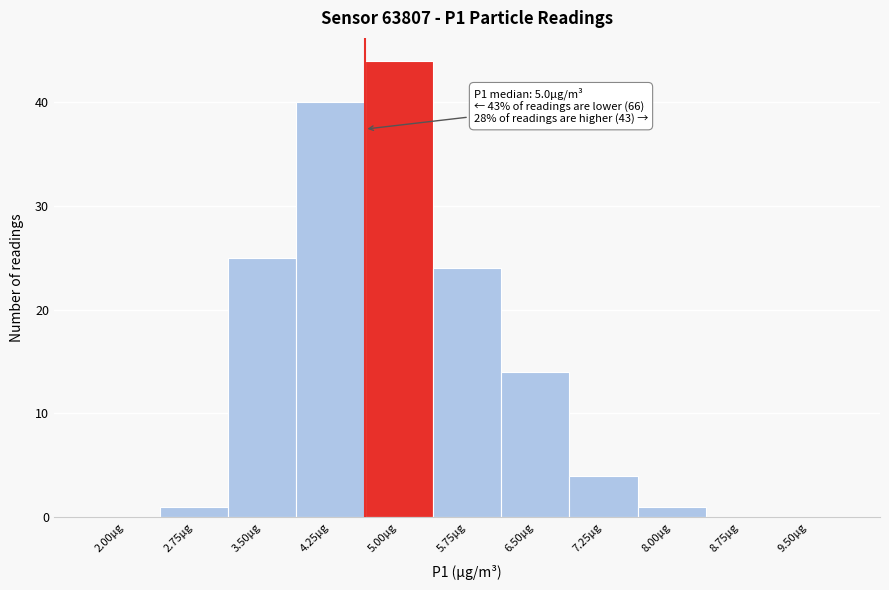

Reading left to right, list all the values displayed in this chart.

2.00µg=0	2.75µg=1	3.50µg=25	4.25µg=40	5.00µg=44	5.75µg=24	6.50µg=14	7.25µg=4	8.00µg=1	8.75µg=0	9.50µg=0